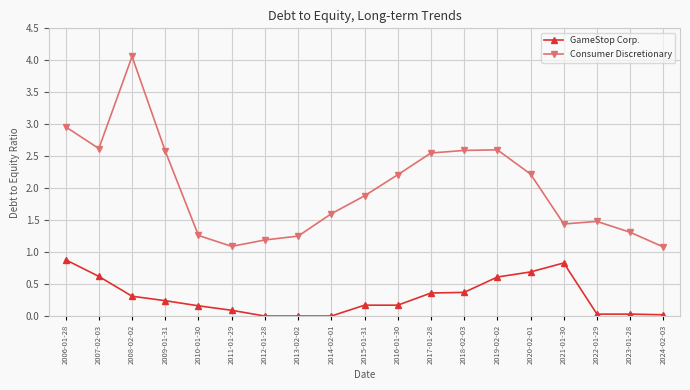

At how many categories does at least one series exceed 3?

1